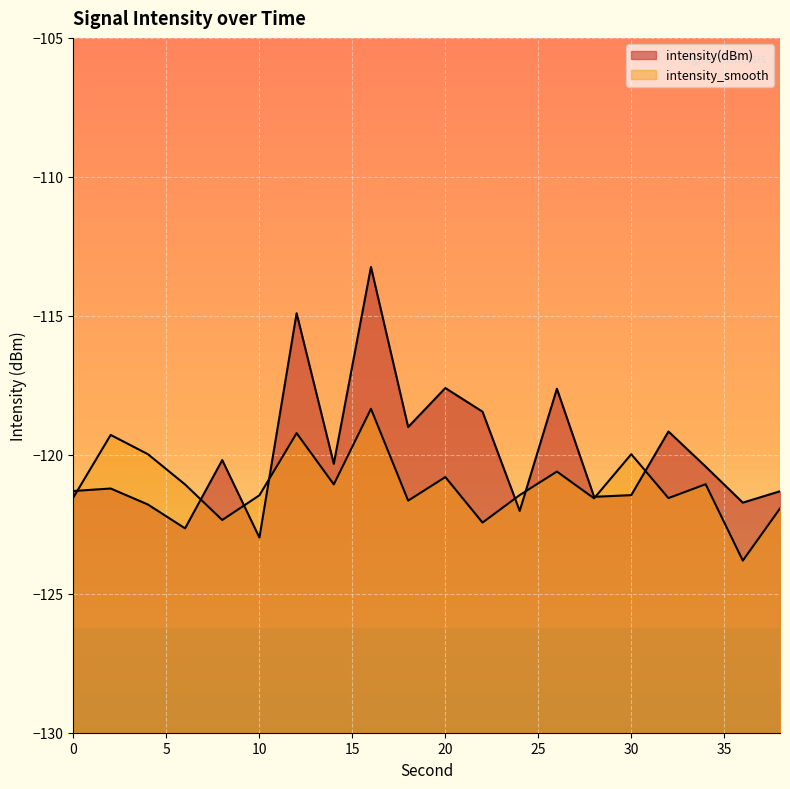

At how many categories does at least one series exceed -122?

20